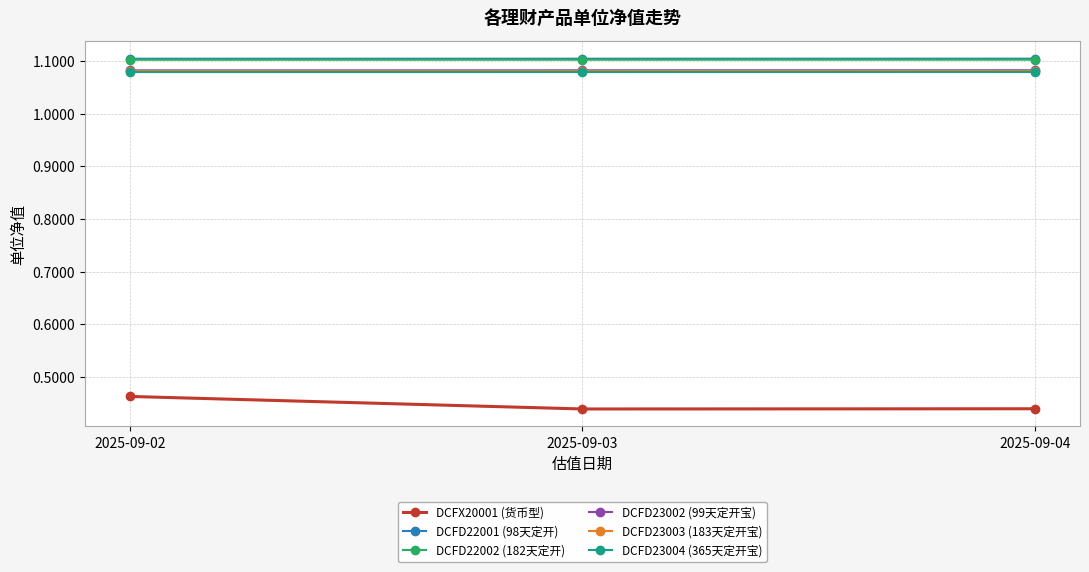

What is the spread (max minus min) of values at 2025-09-03?

0.7